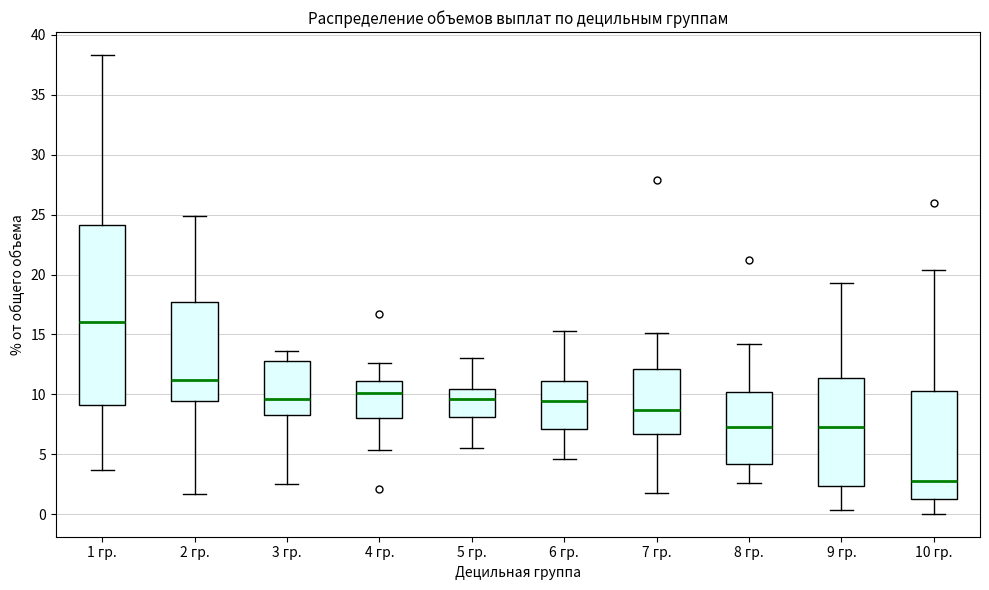

Comparing the boxes themselves (not the whiskers), which one is the tallest?

1 гр.